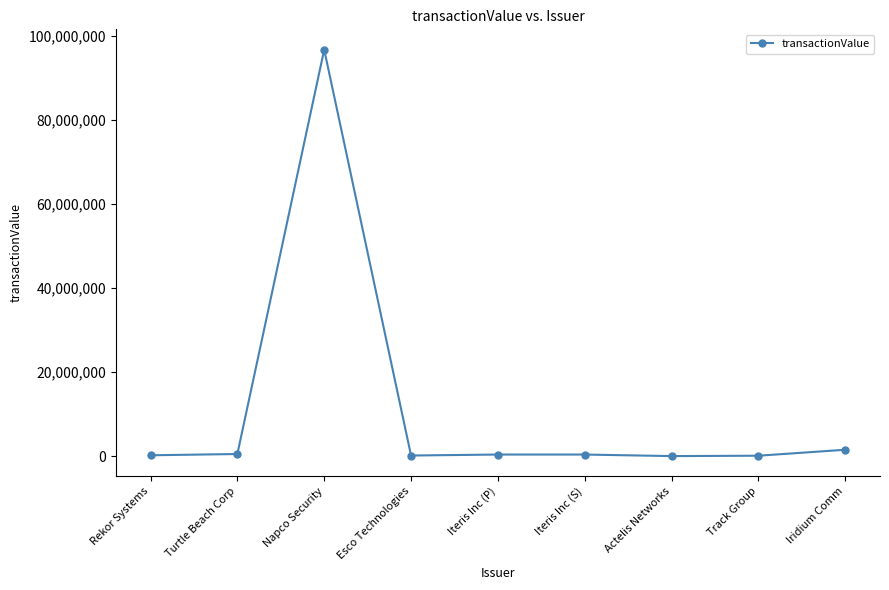

What is the label of the 6th point from the right?

Esco Technologies